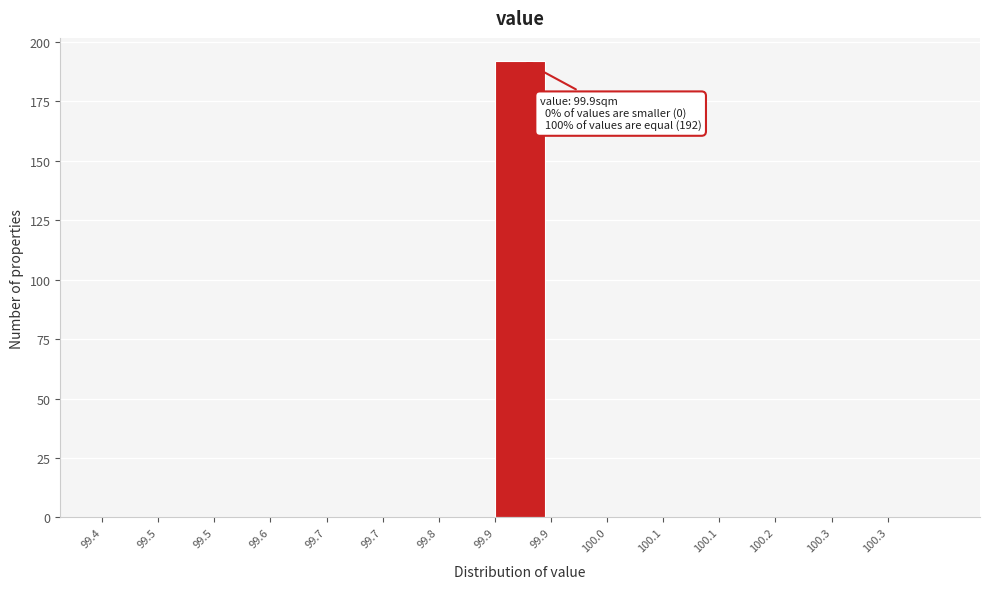

How many data points does each series have?

15